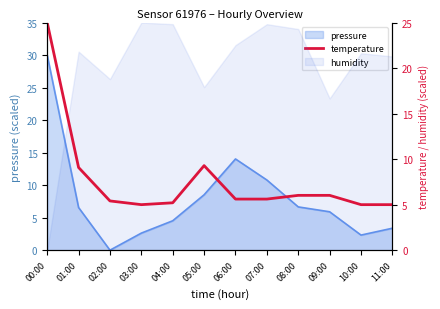

What is the minimum value shown in the chart?

5.0